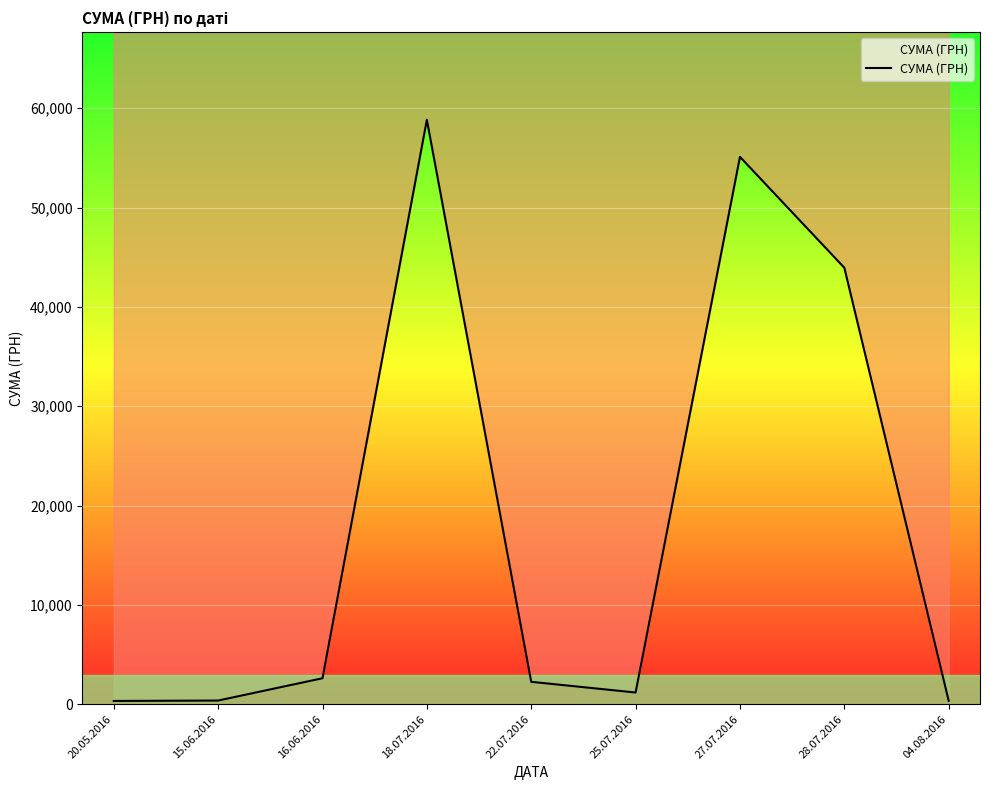

At which category does the data reach its first local valley?

25.07.2016